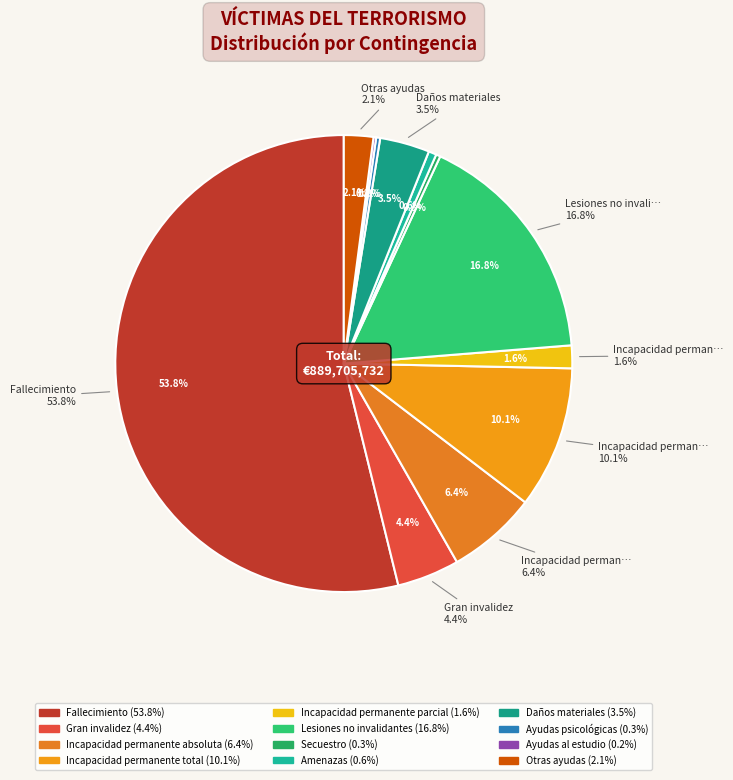

What is the smallest slice in the pie chart?

Ayudas al estudio